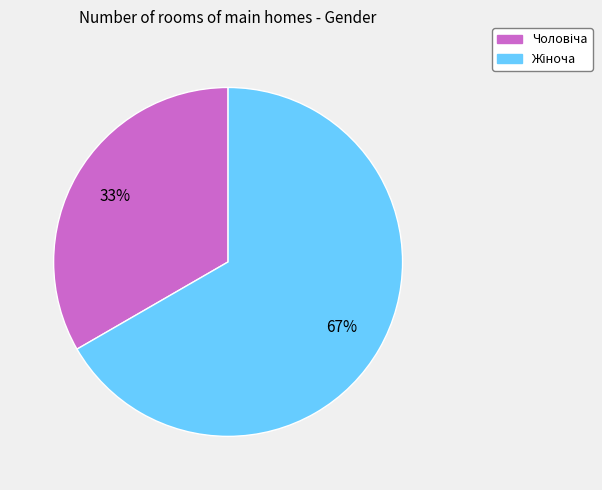

Is there a majority slice in this chart?

Yes